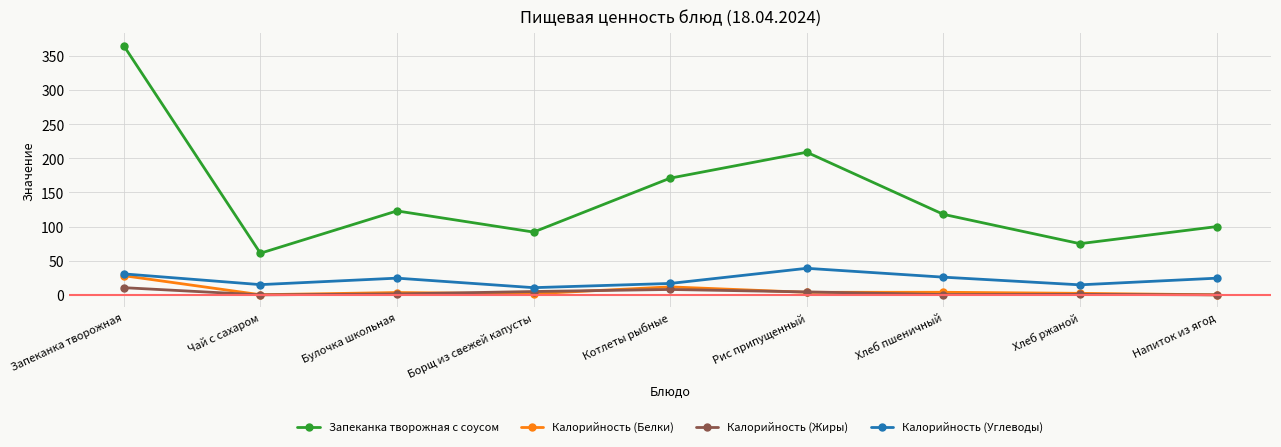

What is the highest value of the Запеканка творожная с соусом series?

365.0